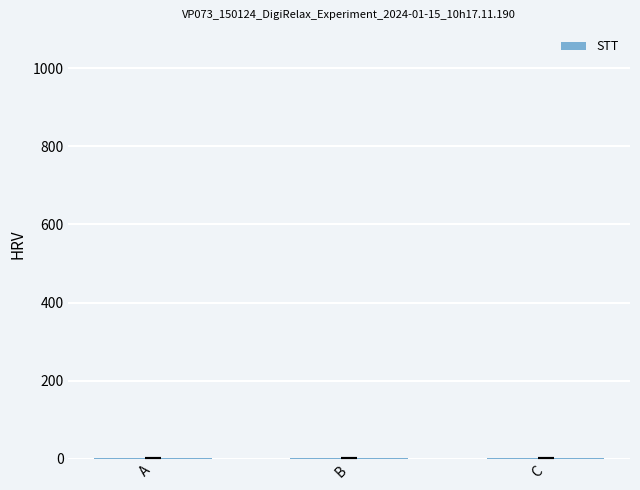

What is the sum of all values?

6